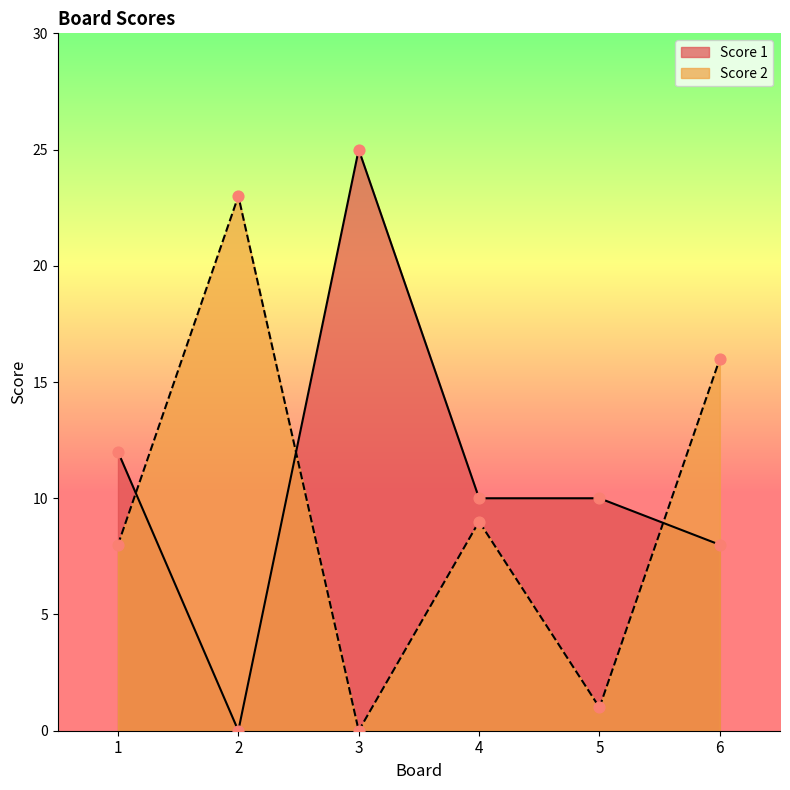

Which series reaches the maximum Y coordinate?

Score 1